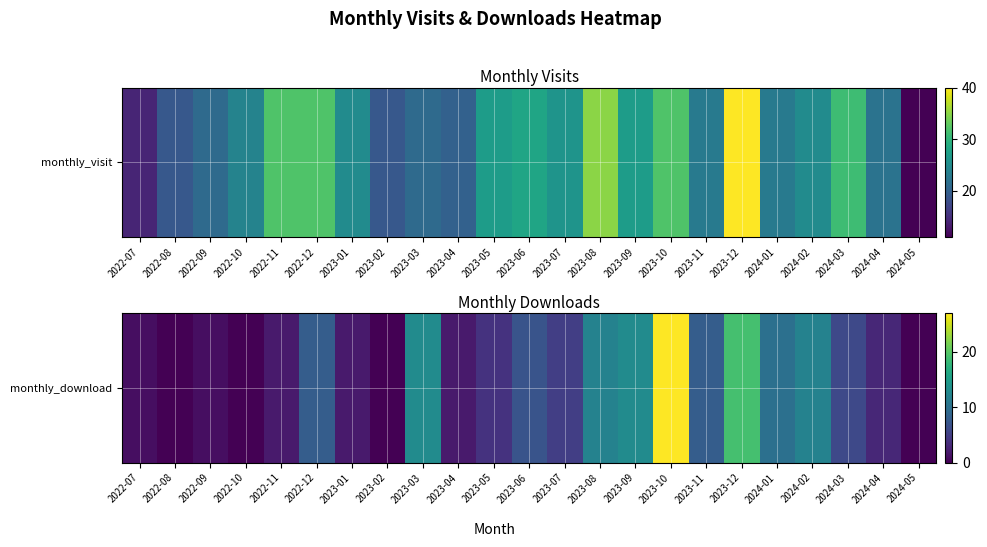

Rank the categories by value from lowest to highest.

2022-08, 2022-10, 2023-02, 2024-05, 2022-07, 2022-09, 2022-11, 2023-01, 2023-04, 2024-04, 2023-05, 2023-07, 2024-03, 2023-06, 2022-12, 2023-11, 2024-01, 2023-08, 2024-02, 2023-03, 2023-09, 2023-12, 2023-10